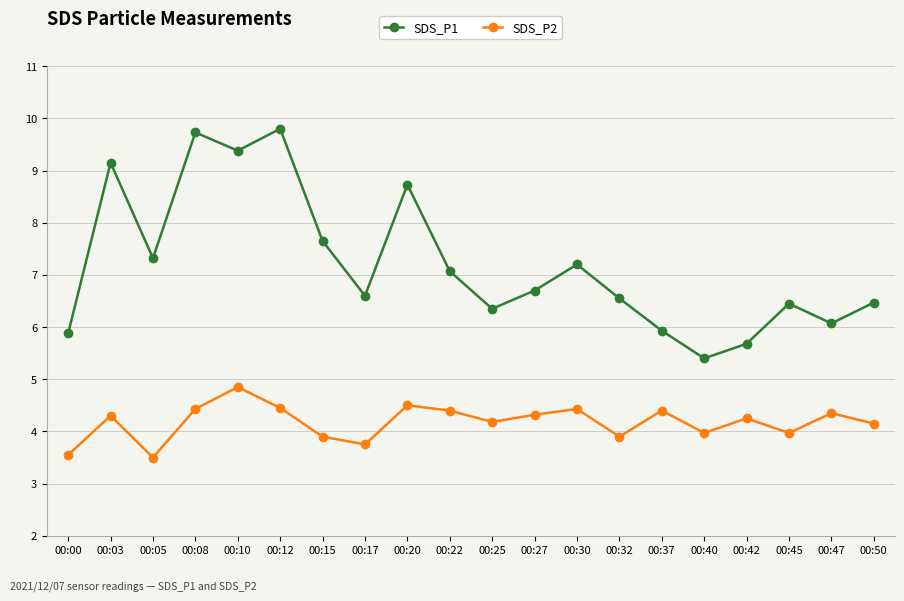

What is the total value across all series at 00:37?

10.3